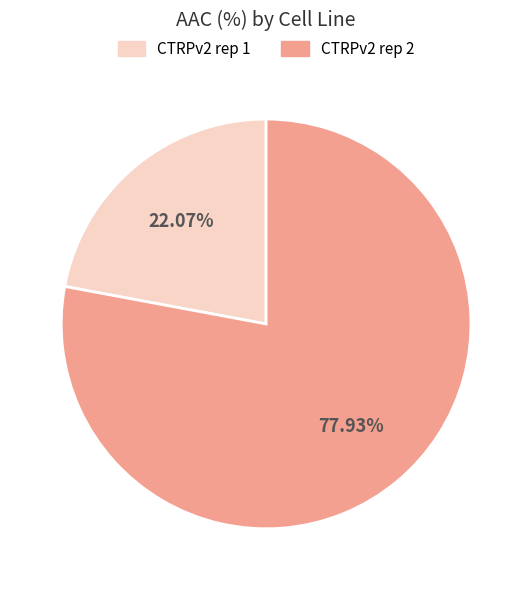

Is it true that CTRPv2 rep 1 is 22% of the pie?

True